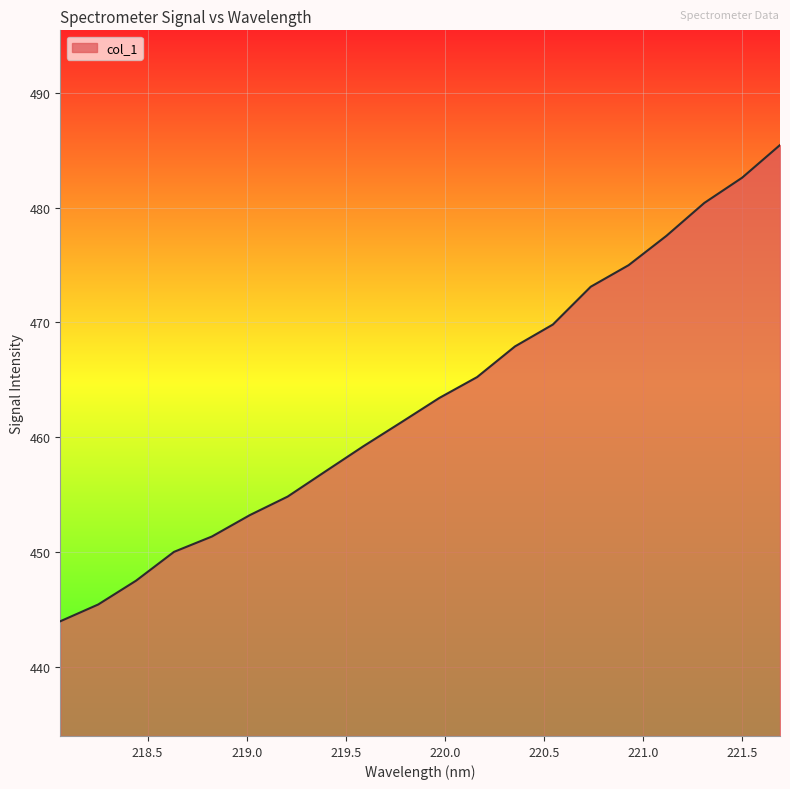

What is the difference between the maximum and minimum values?

41.5